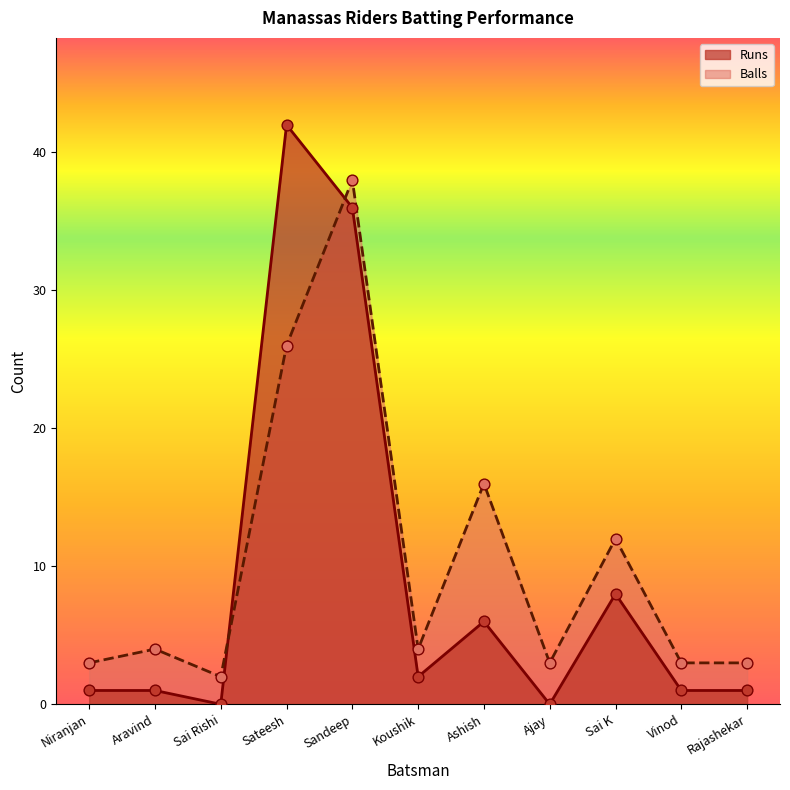

What is the total value across all series at Rajashekar?

4